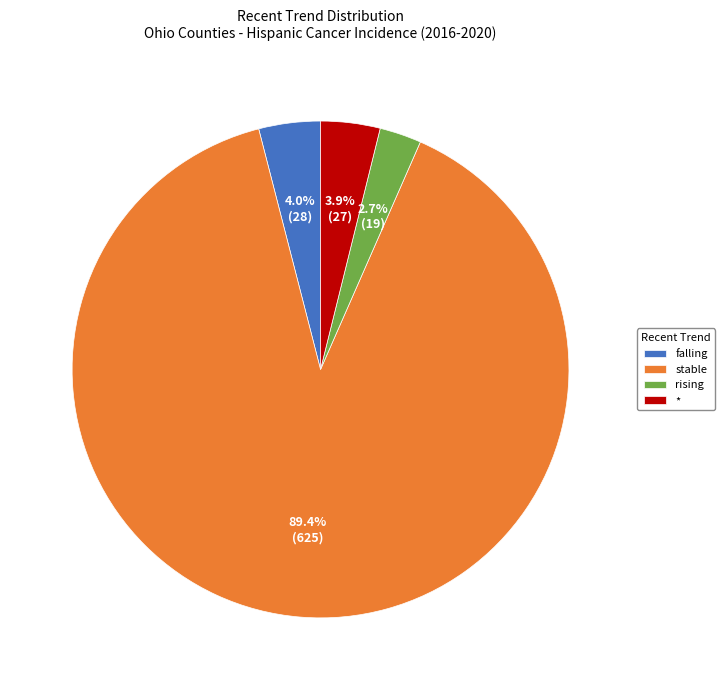

How many slices are in this pie chart?

4